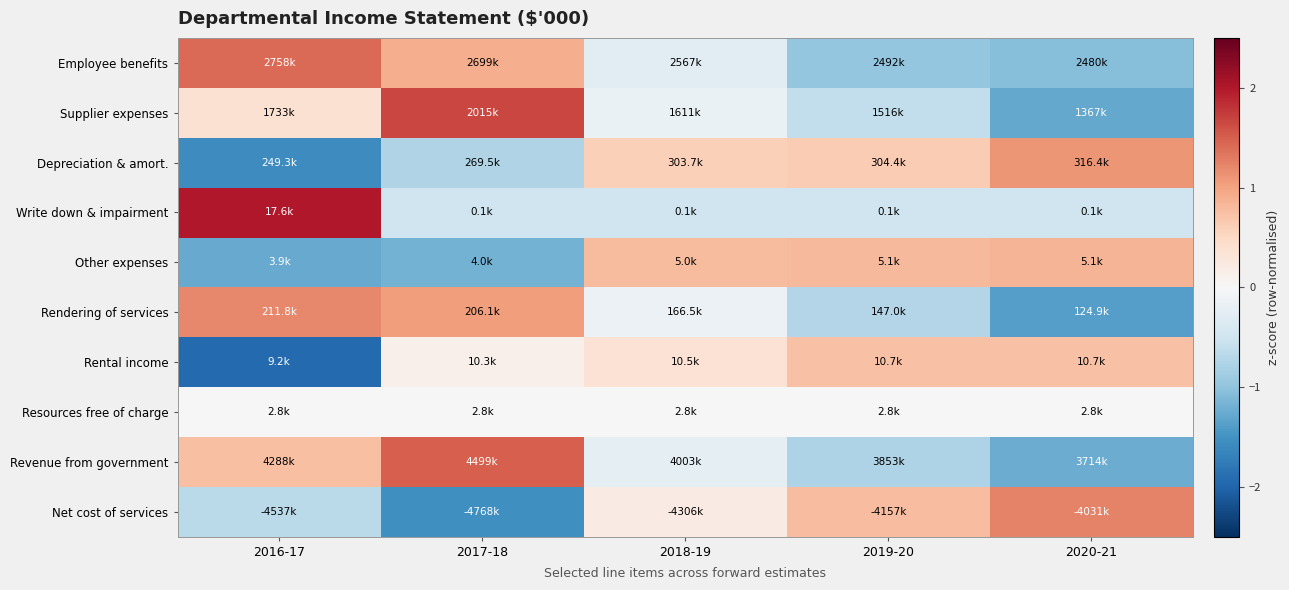

At which category is the sum across all series the highest?

2017-18